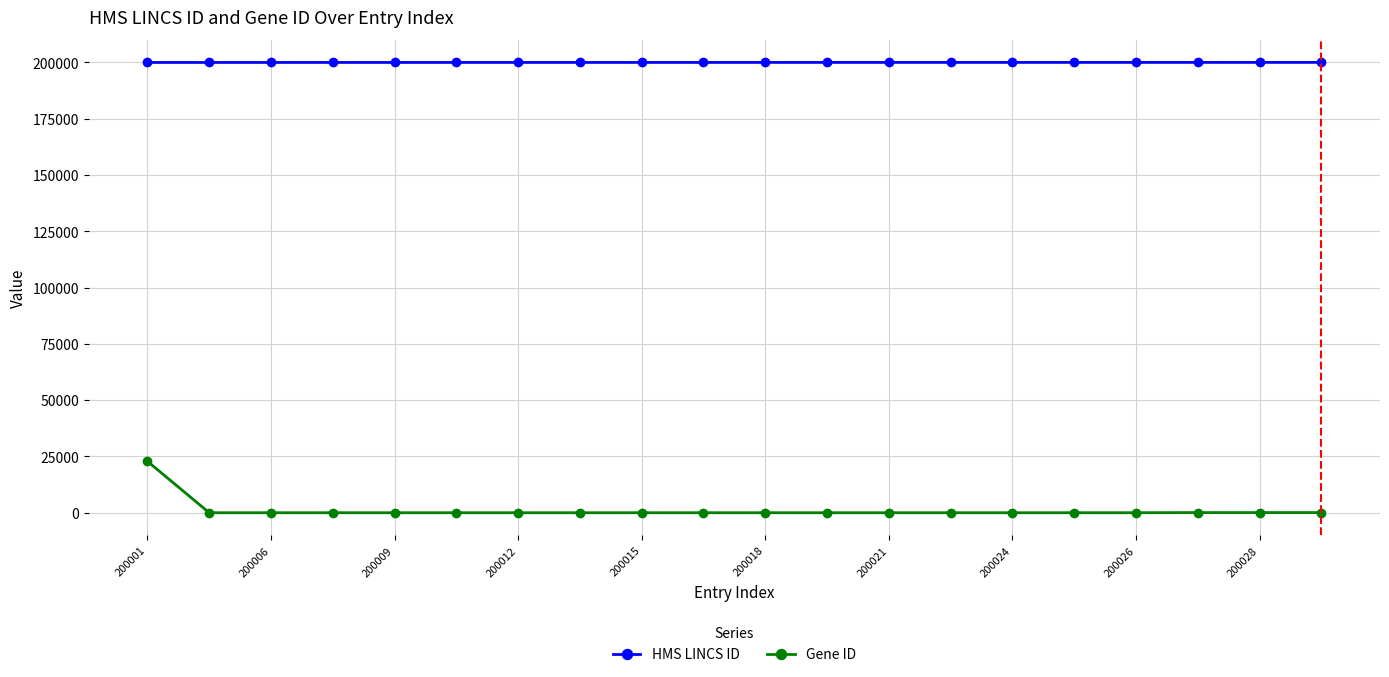

Which series has the largest total across all categories?

HMS LINCS ID